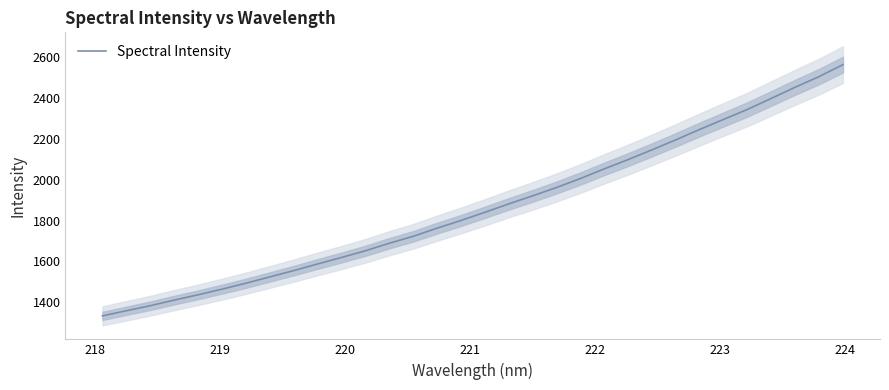

What is the maximum value for Spectral Intensity?

2563.8